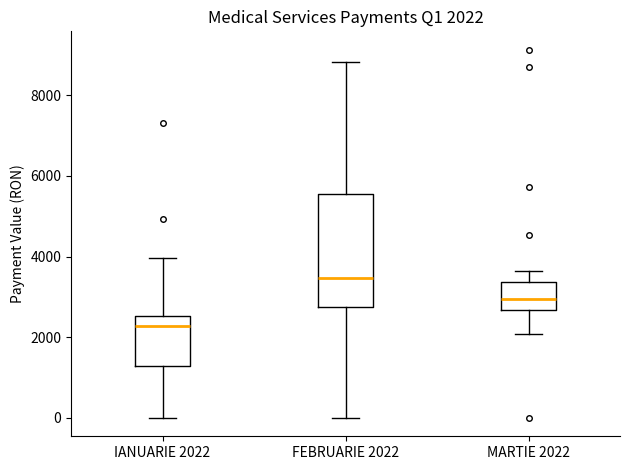

Which box has the lowest median line?

IANUARIE 2022